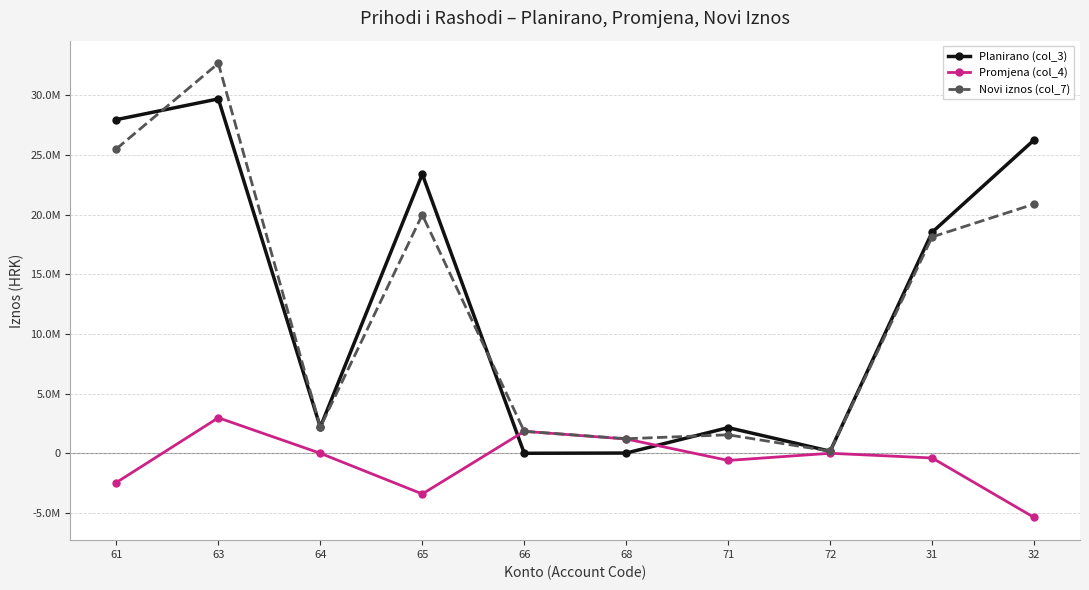

Is this an area chart (filled region under the line)?

No